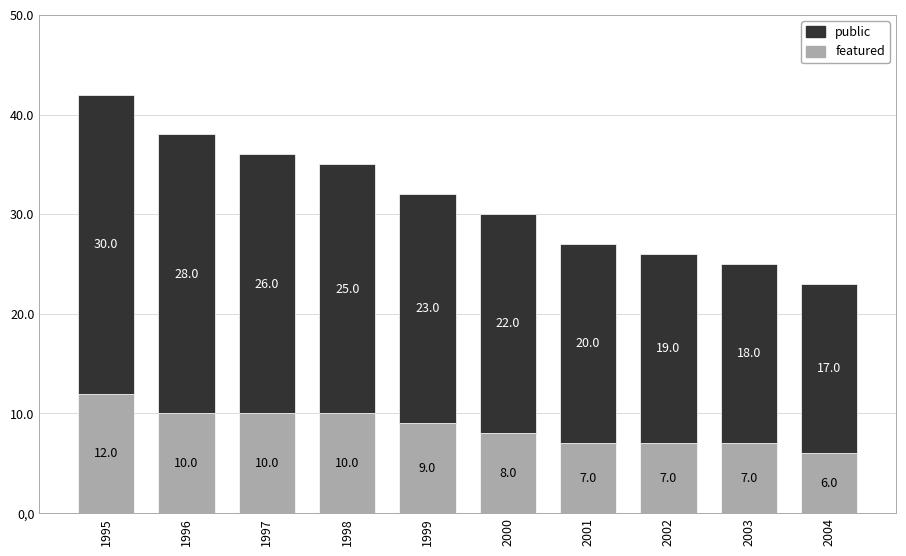

True or false: featured has a value of 13 at 2001.

False